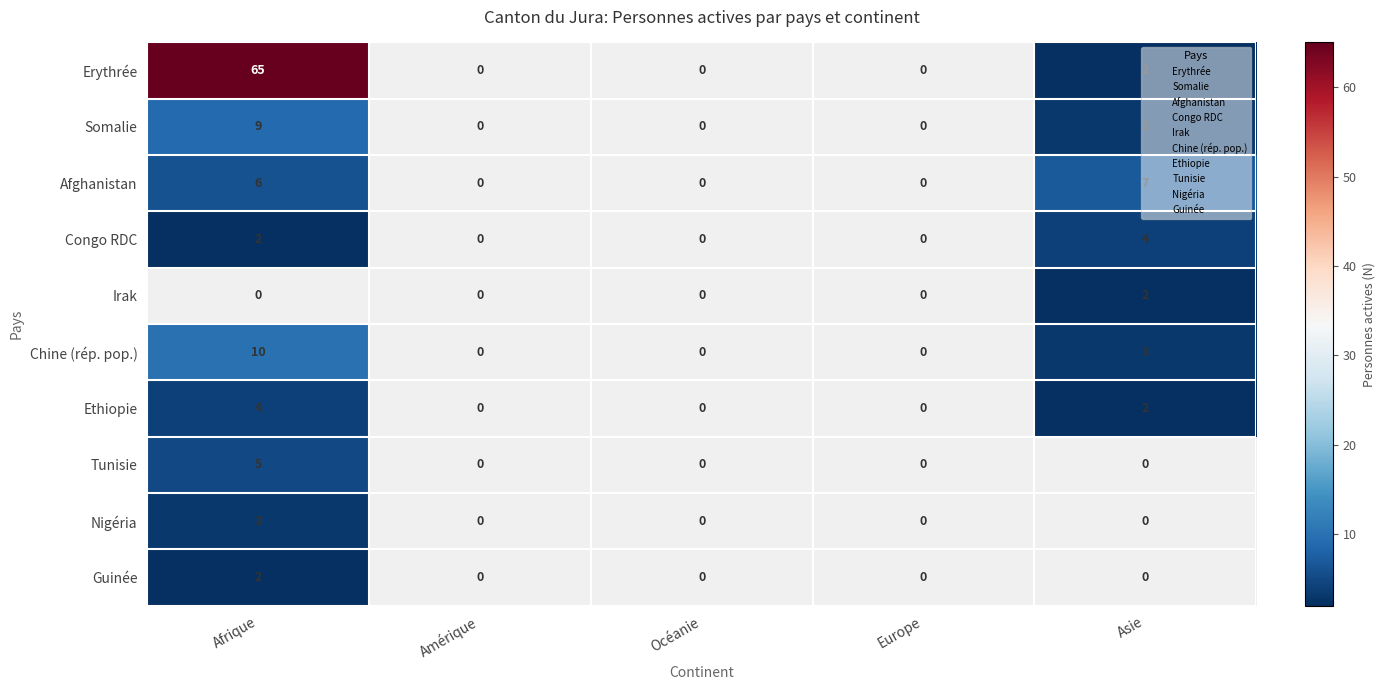

The Chine (rép. pop.) series shows 10 at Afrique. True or false?

True